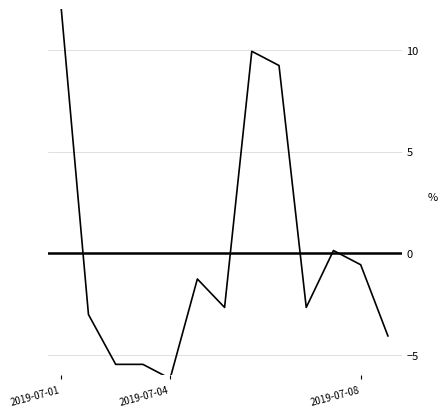

How many lines are shown in the chart?

1